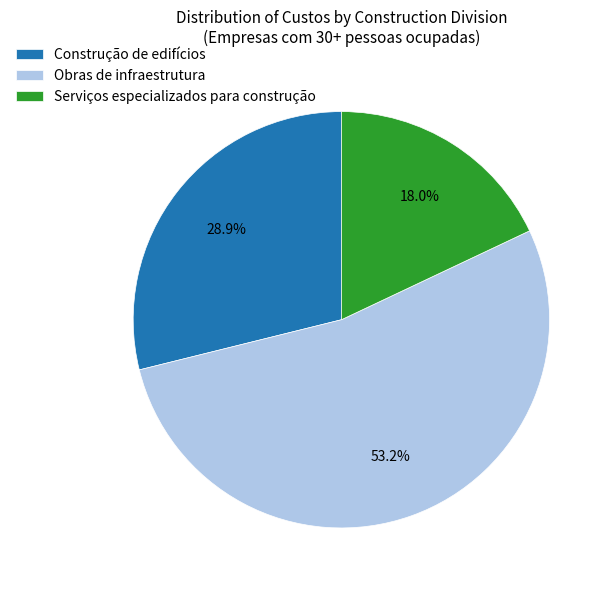

Which slice is the smallest?

Serviços especializados para construção